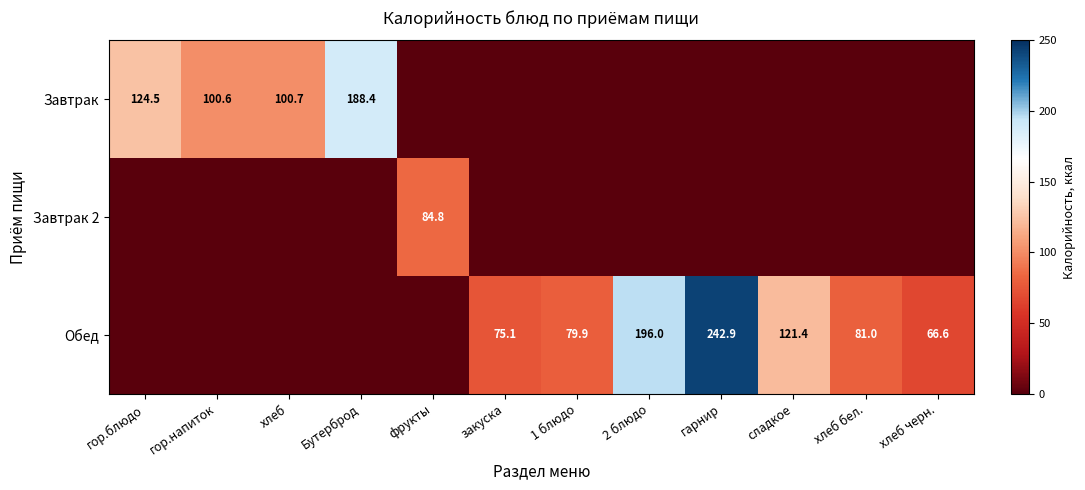

True or false: Обед has a value of 79.9 at 1 блюдо.

True